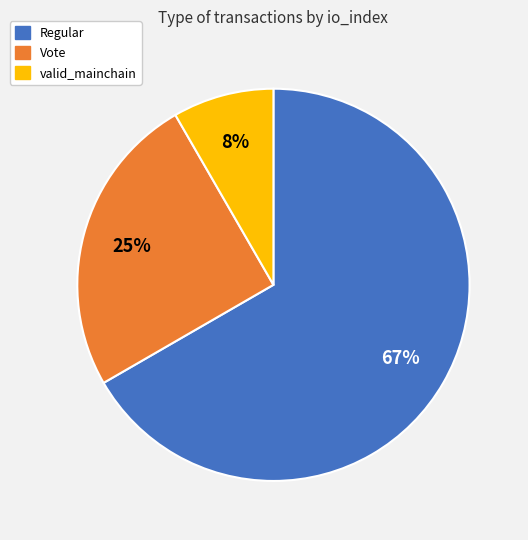

To the nearest percent, what is the average slice percentage?

33%